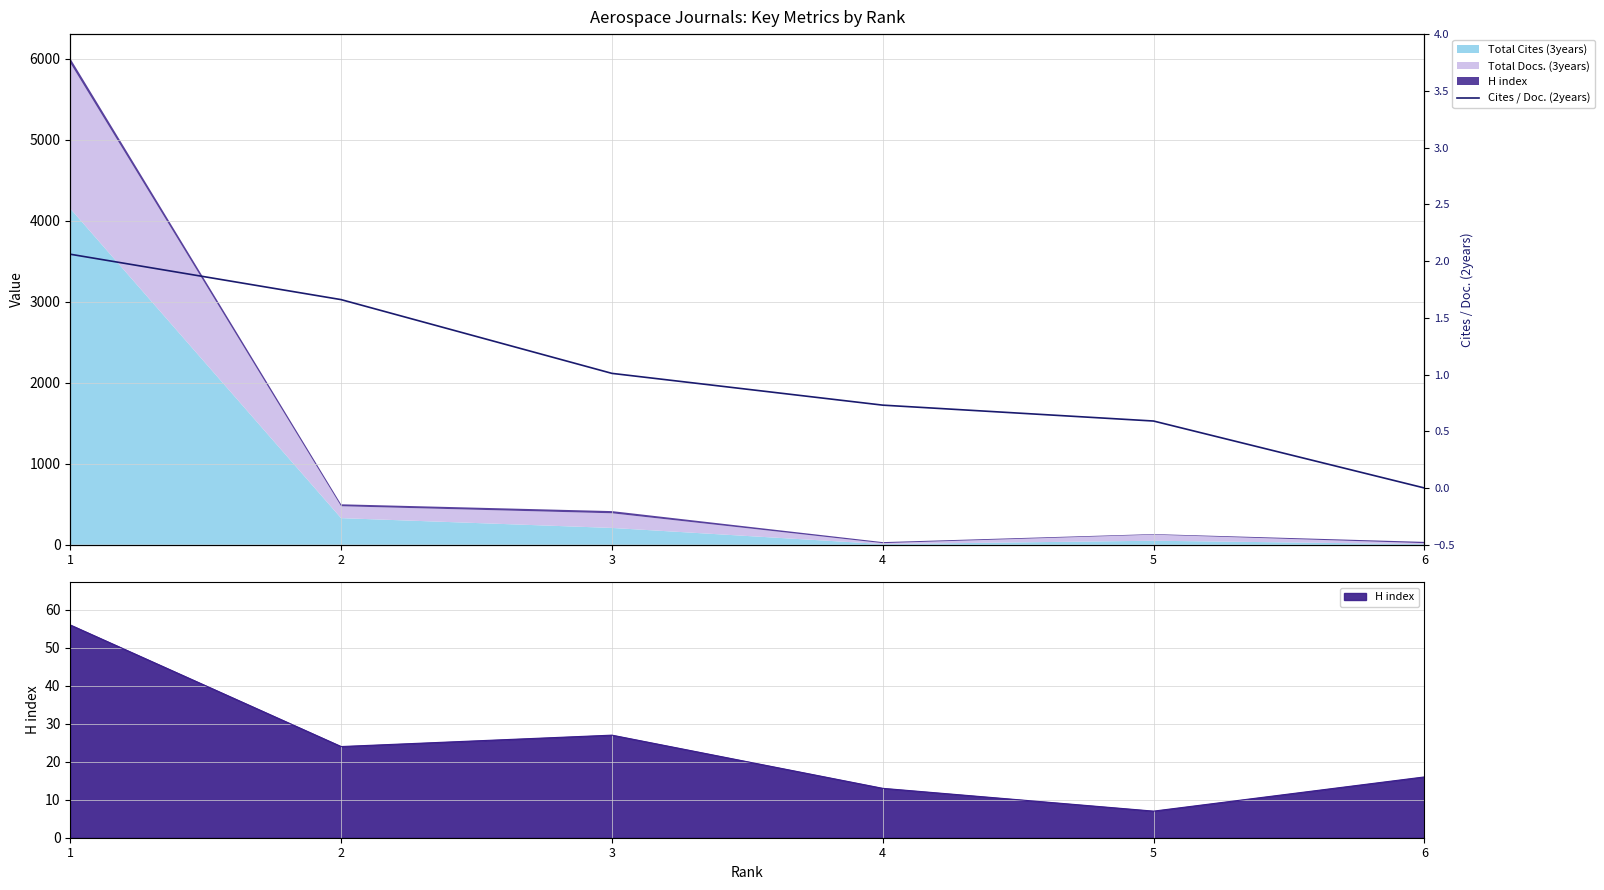

The chart shows a value of 2.8 at 2. True or false?

False